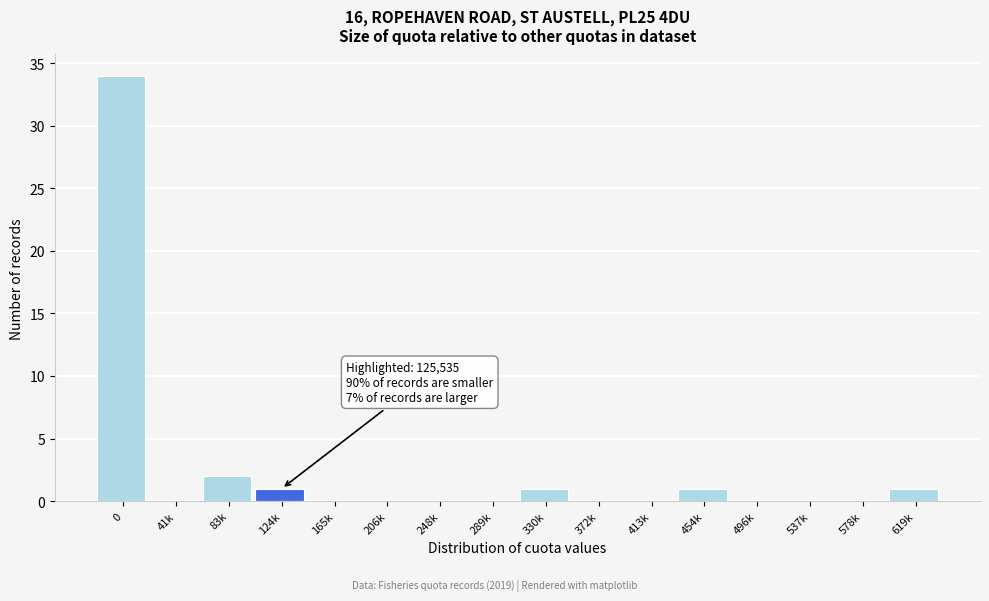

Reading left to right, transcribe all the data shown in this chart.

0=34	41k=0	83k=2	124k=1	165k=0	206k=0	248k=0	289k=0	330k=1	372k=0	413k=0	454k=1	496k=0	537k=0	578k=0	619k=1